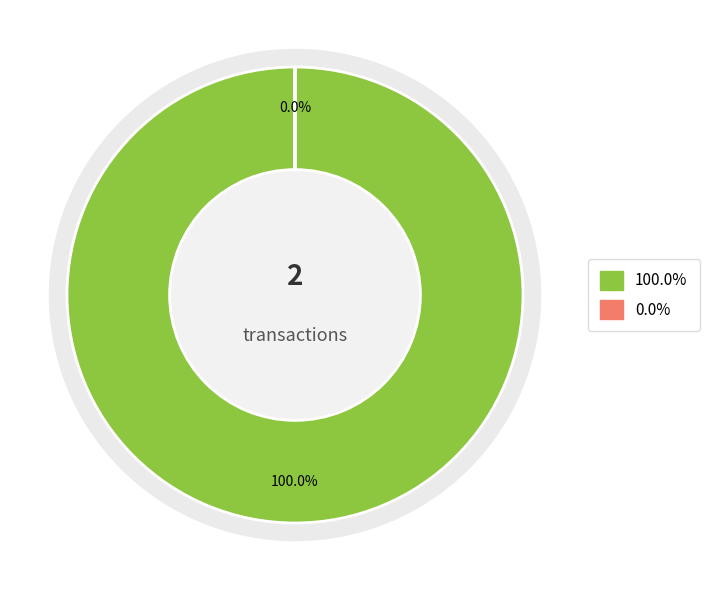

Between 1250154 and 1250156, which is larger?

1250156